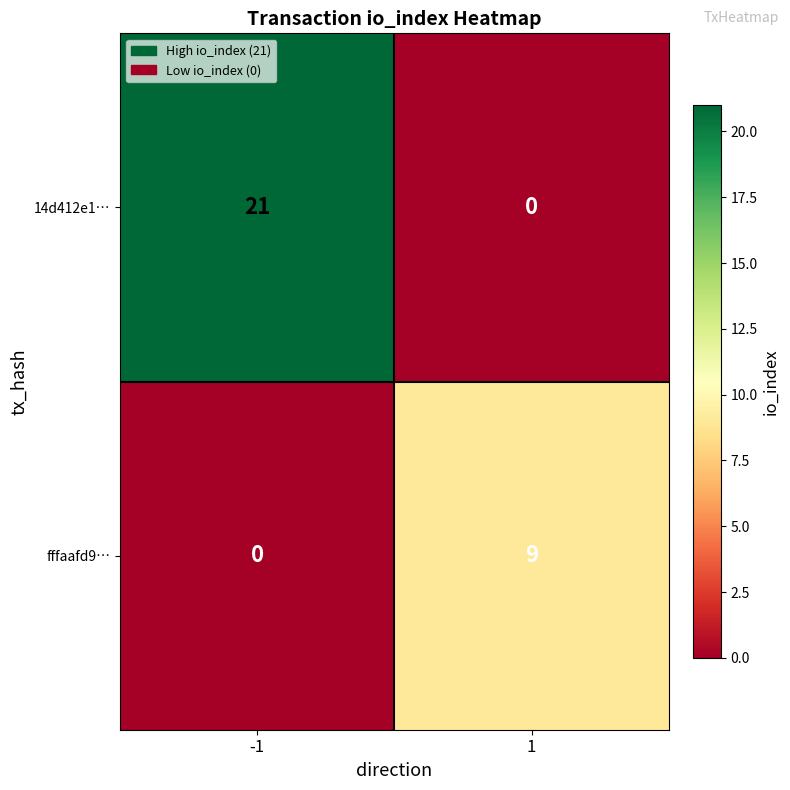

Rank the series by their maximum value, from highest to lowest.

14d412e1…, fffaafd9…